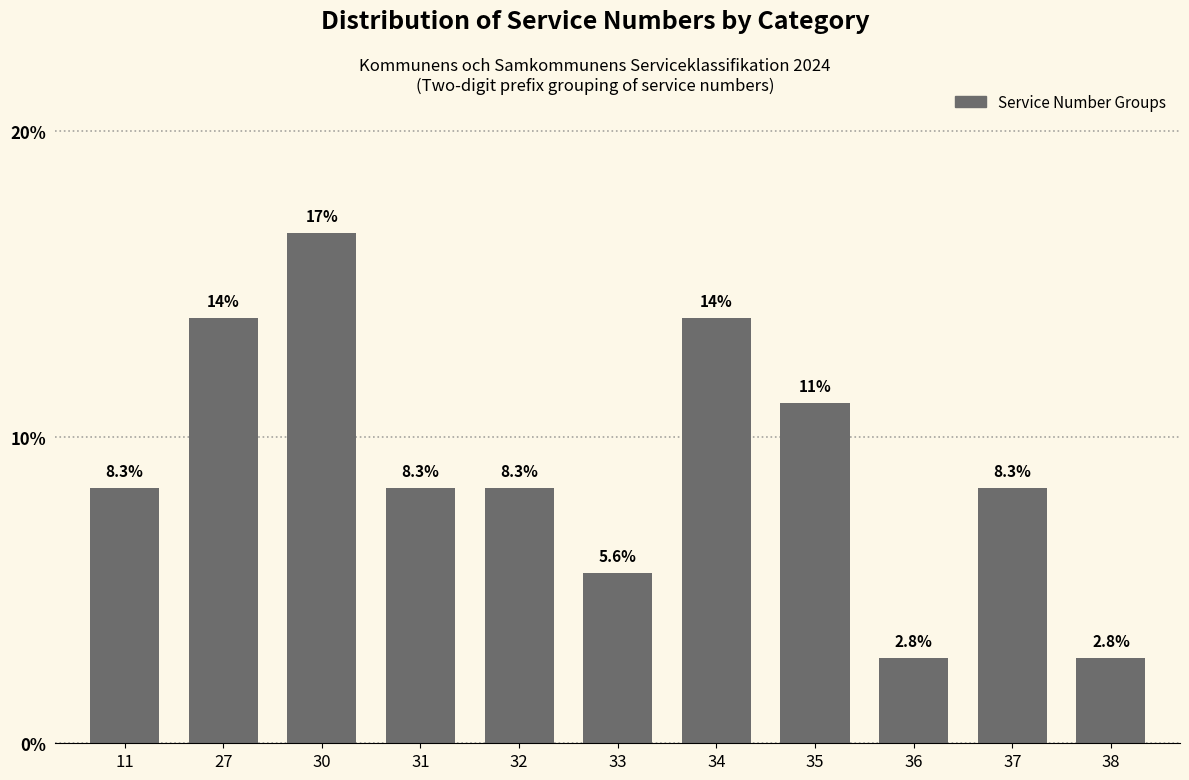

Reading left to right, list all the values displayed in this chart.

8.3	13.9	16.7	8.3	8.3	5.6	13.9	11.1	2.8	8.3	2.8